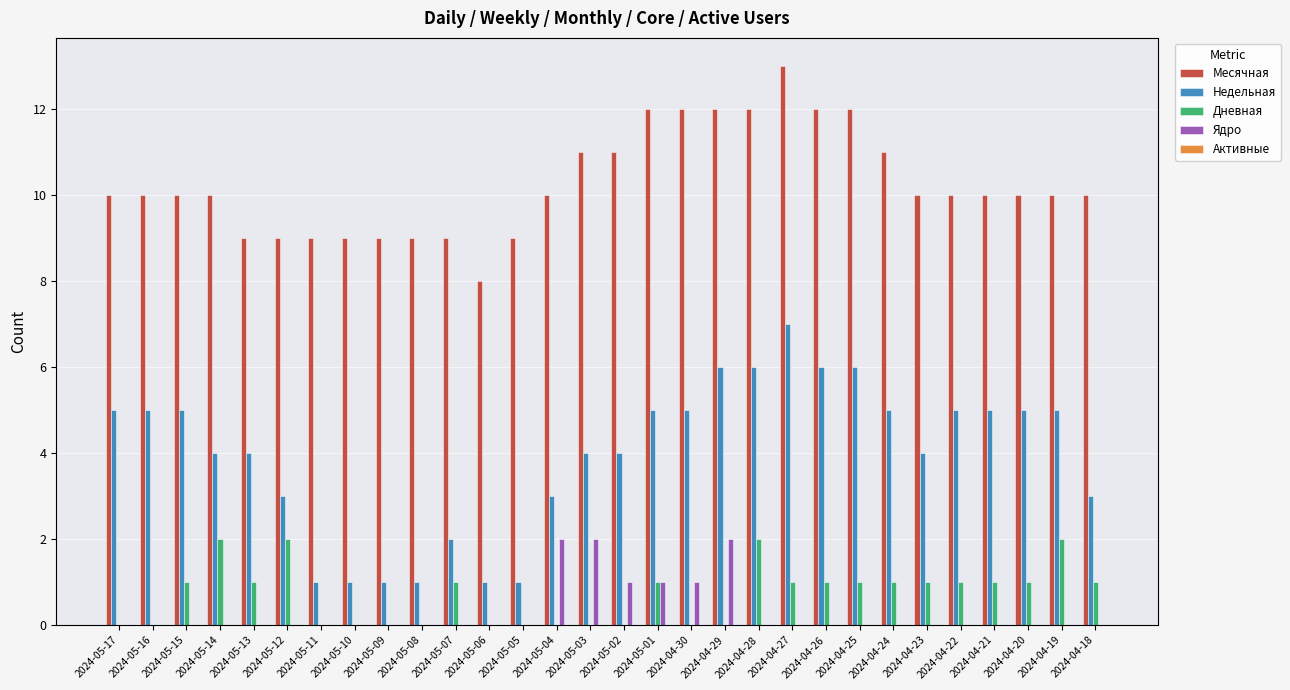

Is it true that Недельная equals 1 at 2024-05-02?

False